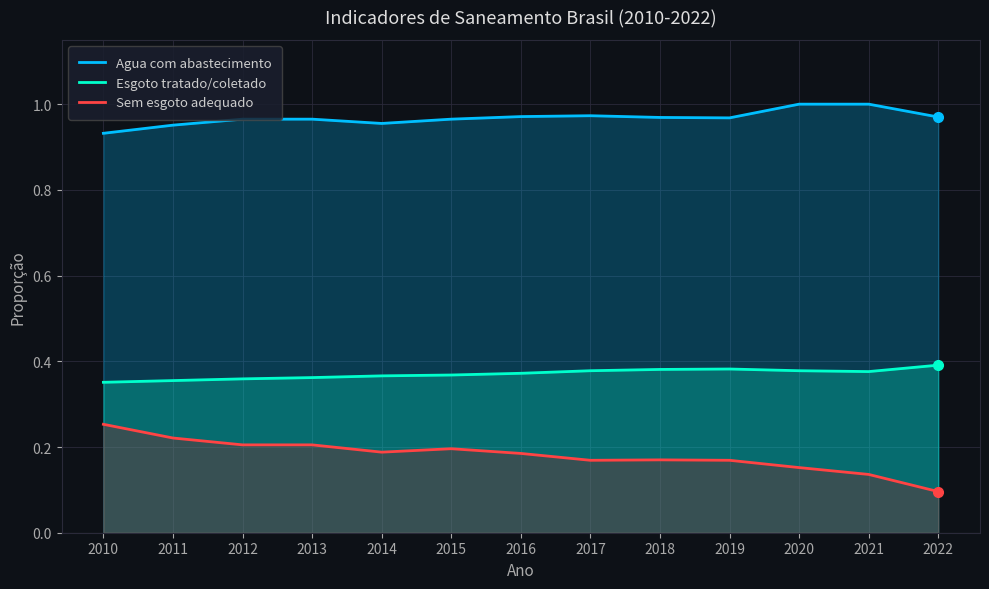

What is the sum of the Esgoto tratado/coletado values at 2015 and 2010?

0.7